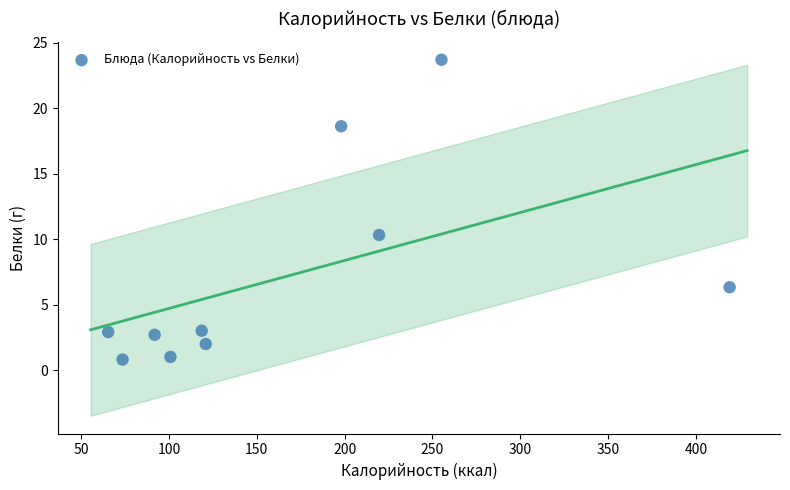

What is the range of Y values (max minus min)?

22.9